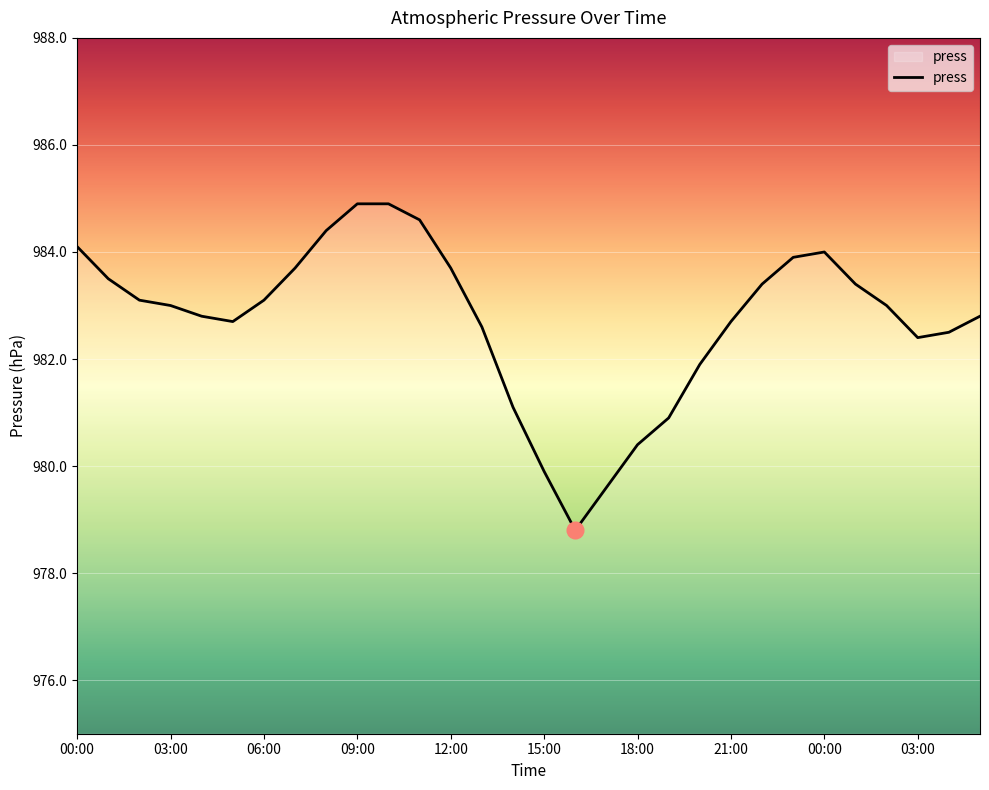

What is the maximum value shown in the chart?

984.9